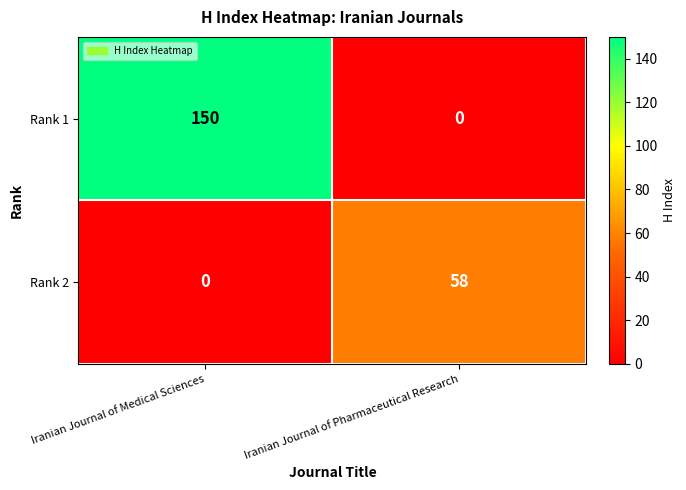

At how many categories does at least one series exceed 109?

1